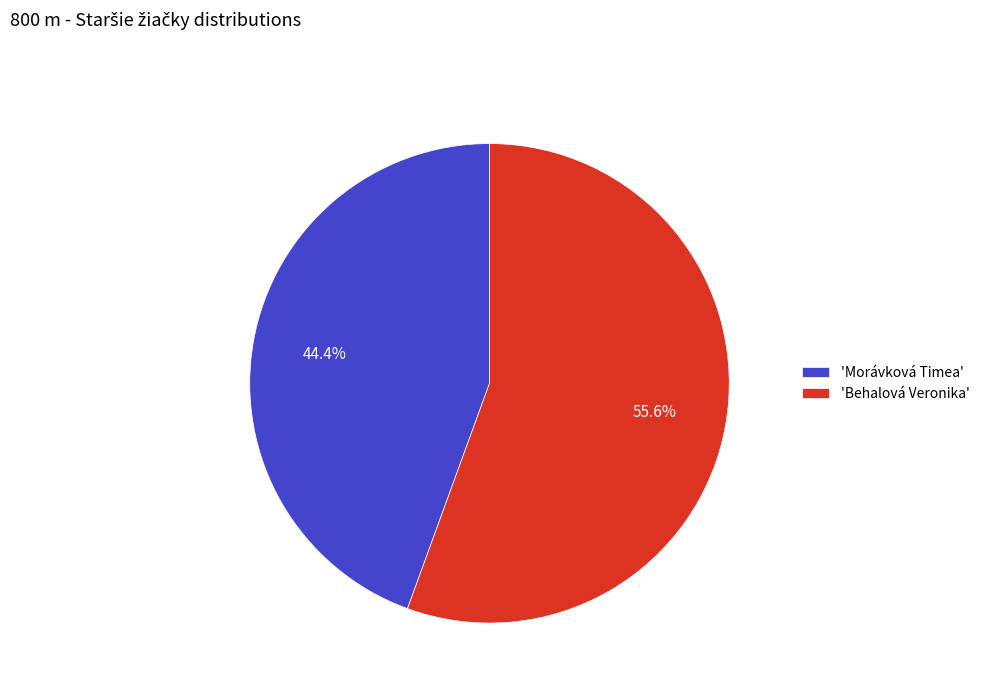

Which slice is the largest?

'Behalová Veronika'